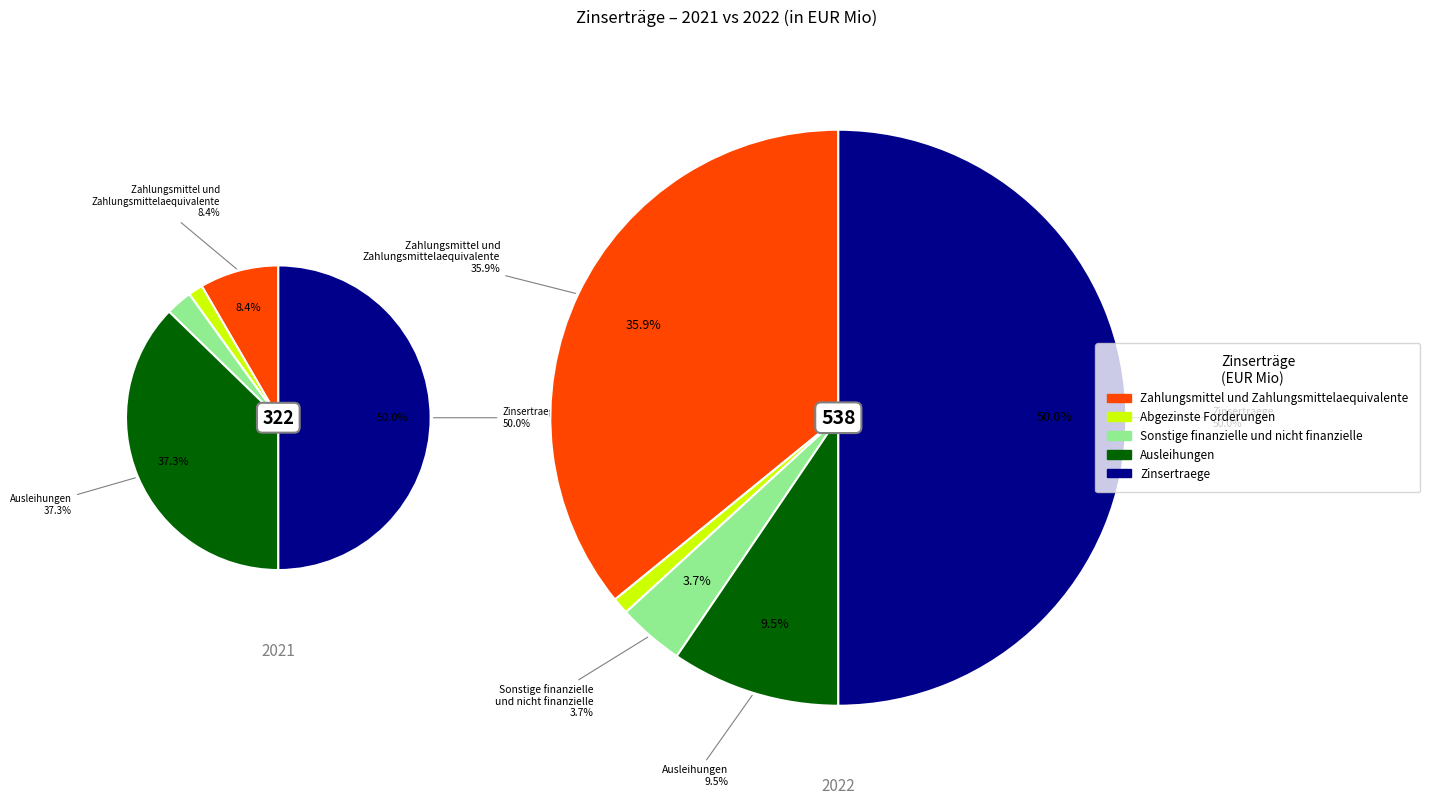

What percentage is NOT represented by 2022?

12.3%